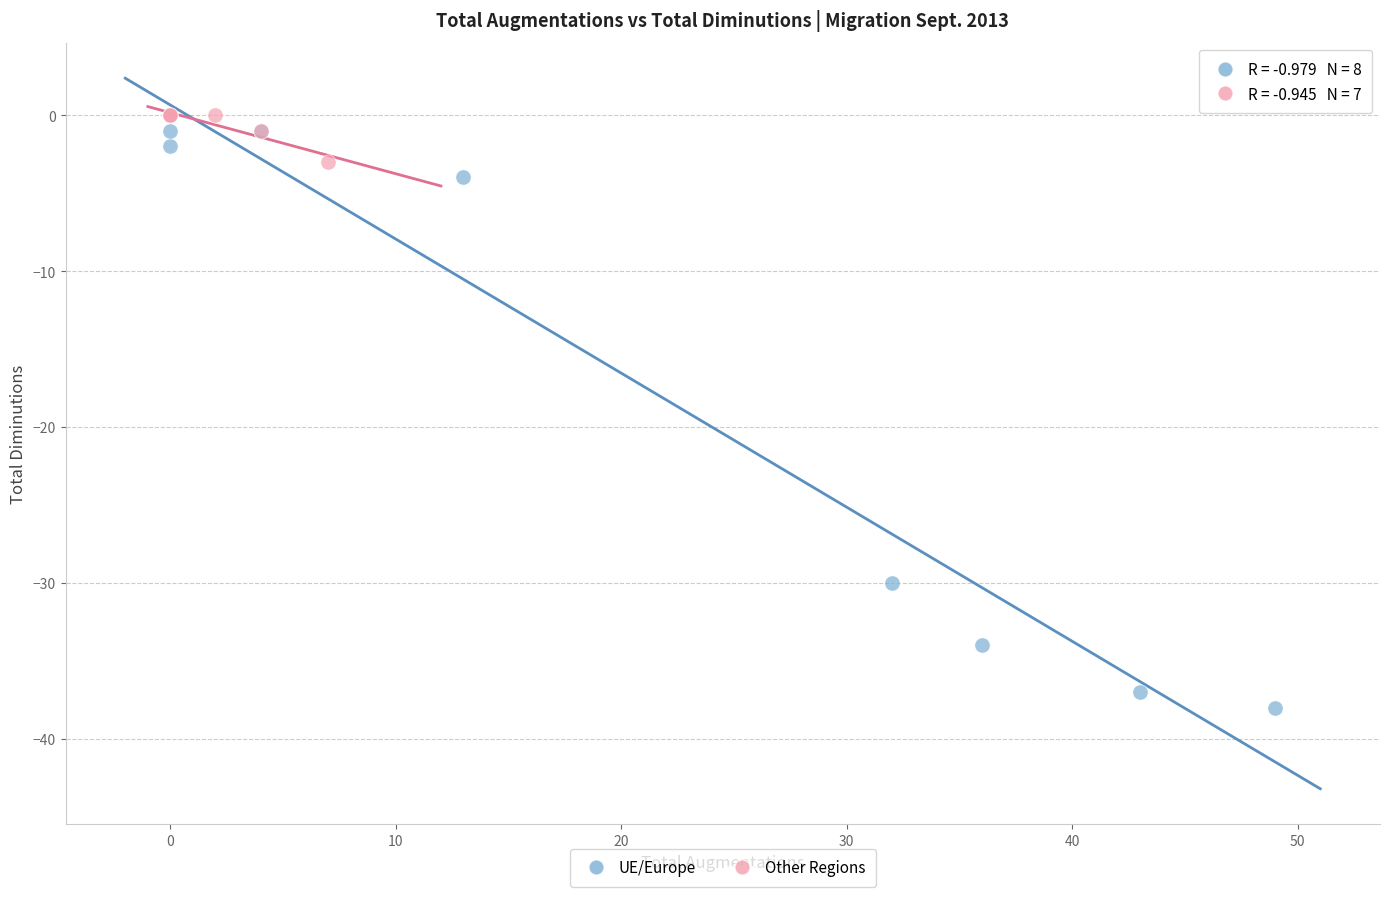

Which series contains the highest Y value?

Other Regions